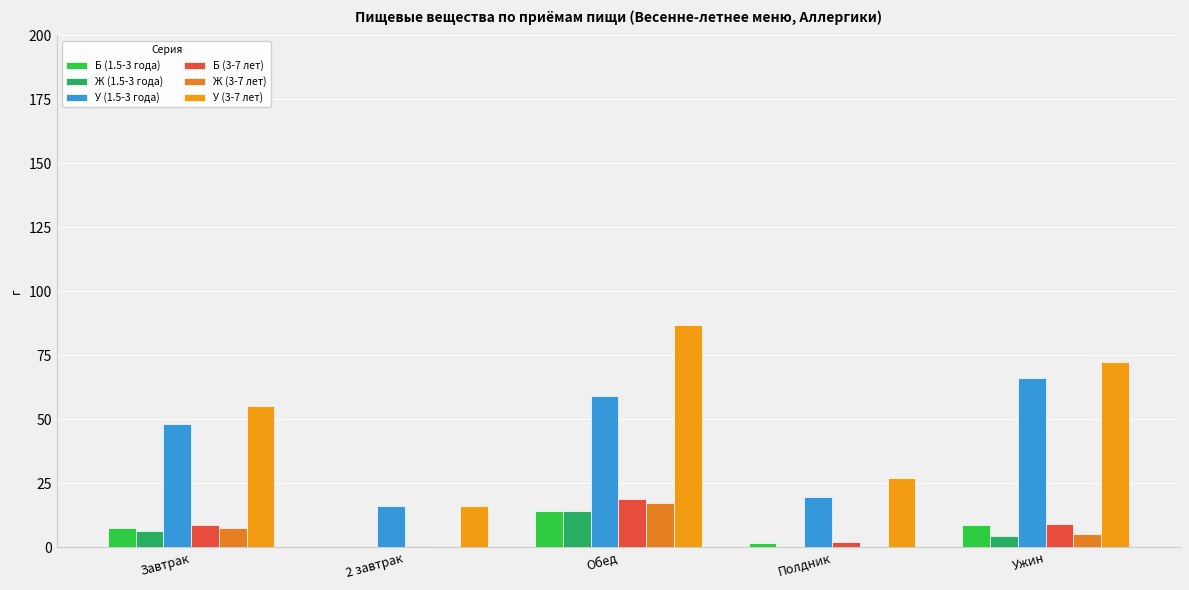

What is the difference between the second highest and minimum values in the У (3-7 лет) series?

56.2